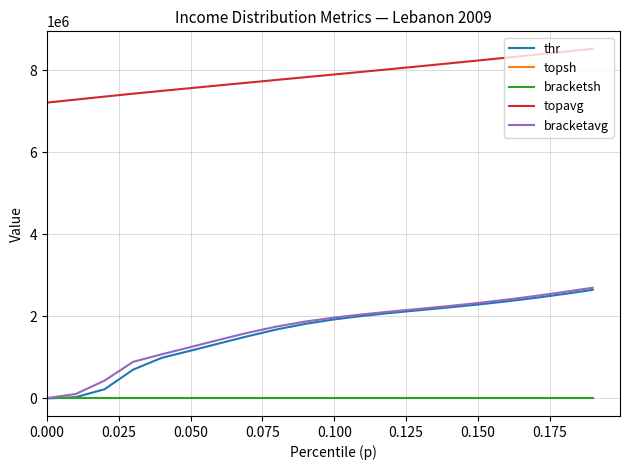

What is the greatest value displayed?

8519266.5